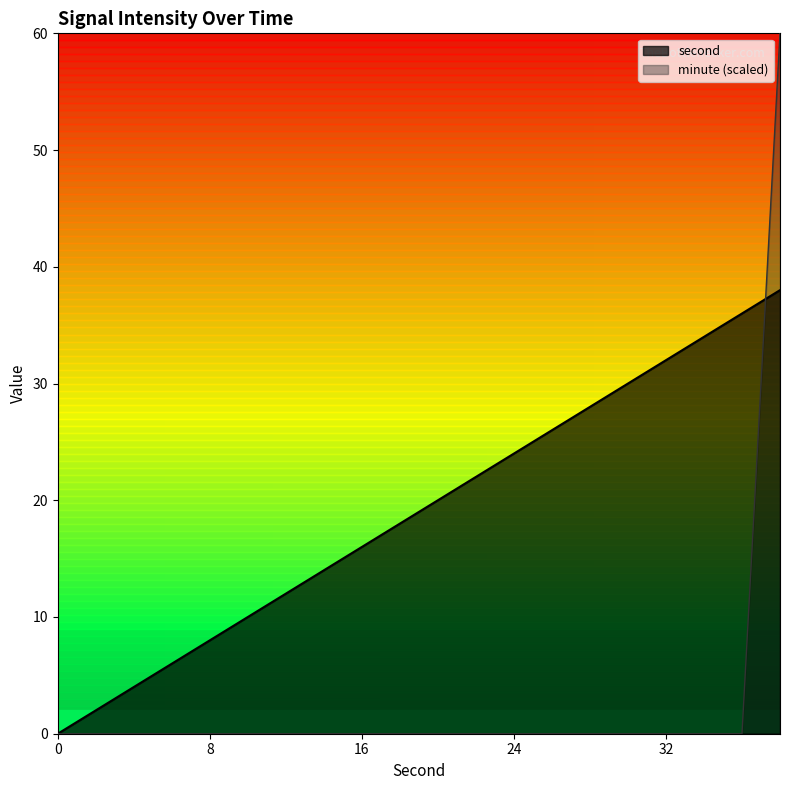

How many lines are shown in the chart?

2